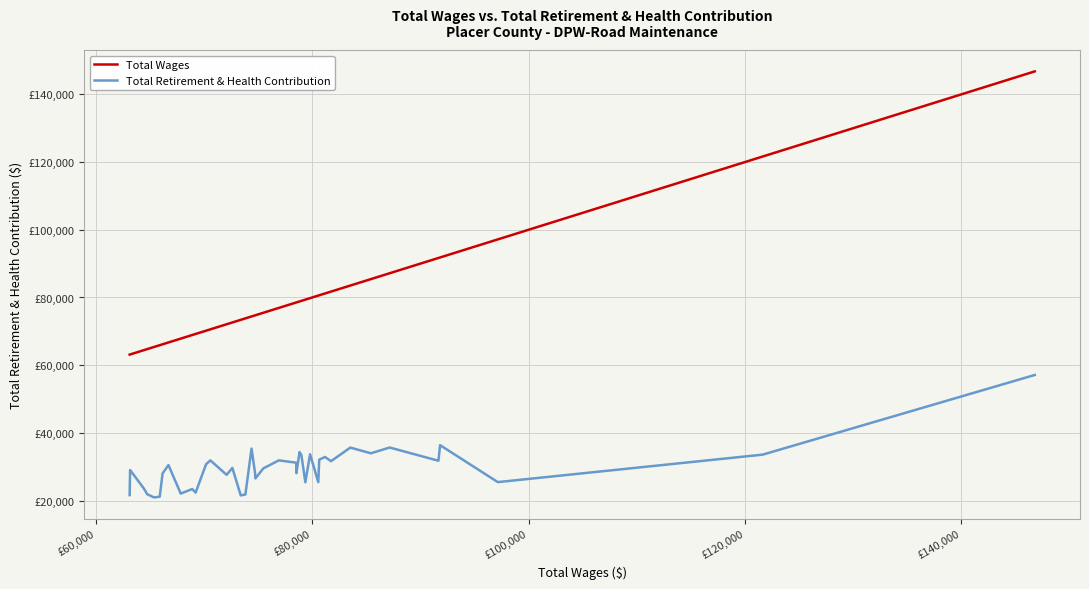

What are all the series names shown in the legend?

Total Wages, Total Retirement & Health Contribution